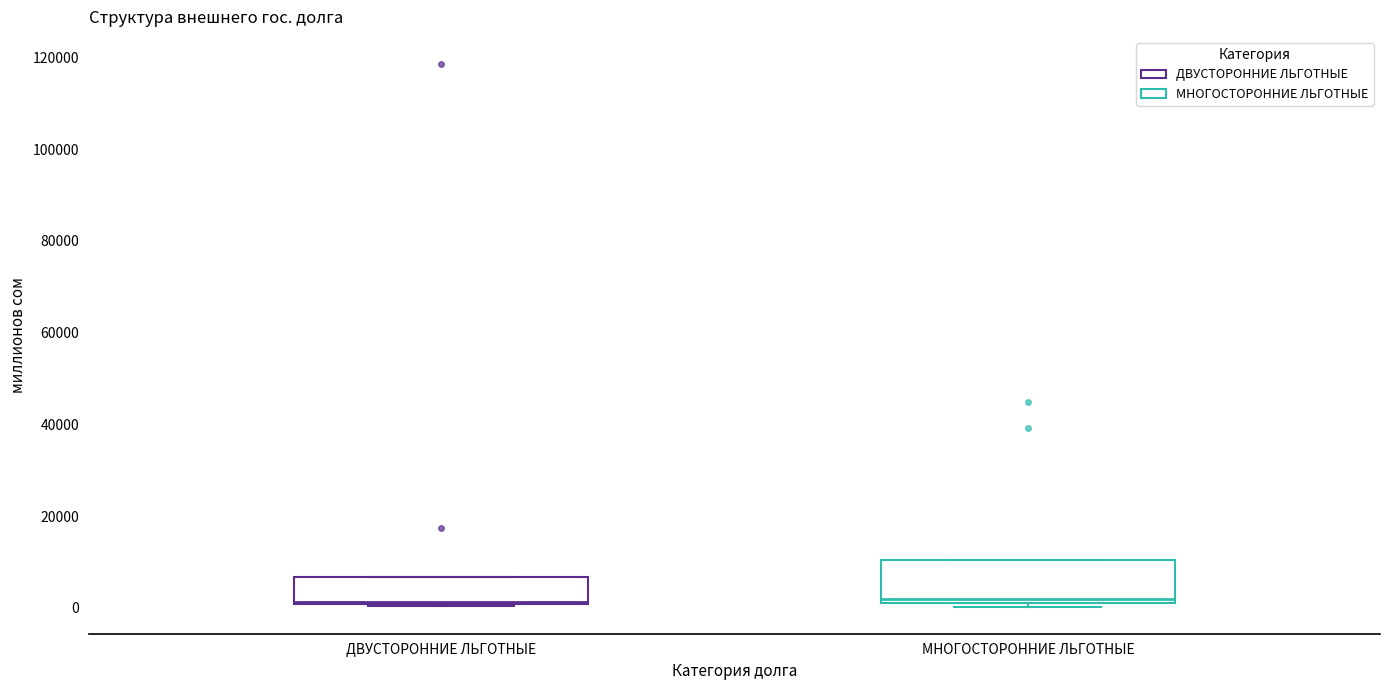

Reading left to right, transcribe this box plot: for each box, give where its median line is, the range the box spans, and where its two whiskers end, as read against the y-axis. The values are not printed on the chart, so give them approximately, as read against the axis.

ДВУСТОРОННИЕ ЛЬГОТНЫЕ: median 2000, box 0 to 6000, whiskers 0 to 6000
МНОГОСТОРОННИЕ ЛЬГОТНЫЕ: median 2000 (just above the box's lower edge), box 2000 to 10000, whiskers 0 to 10000